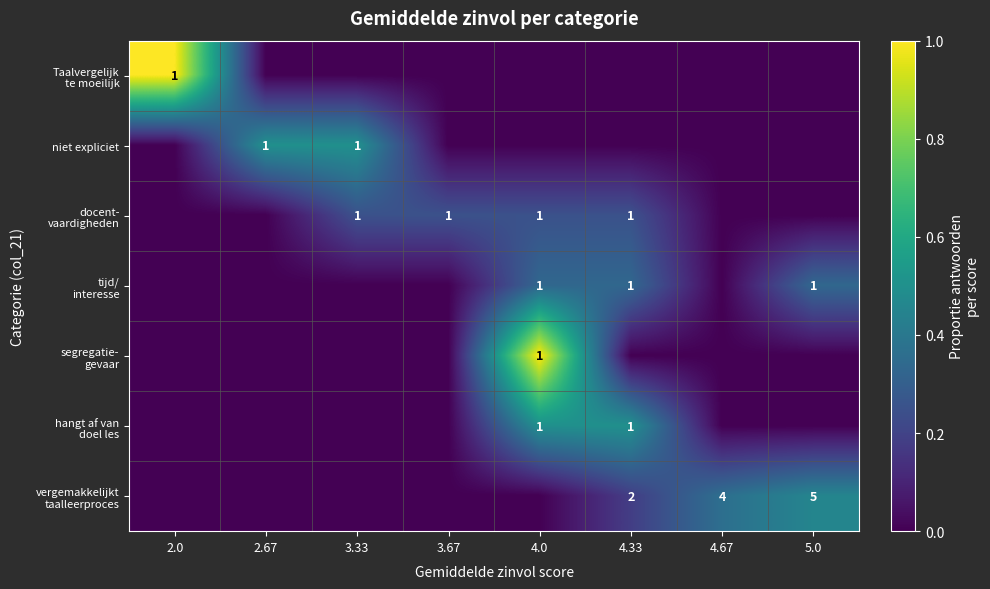

Is it true that hangt af van doel les equals 0.0 at 5.0?

True